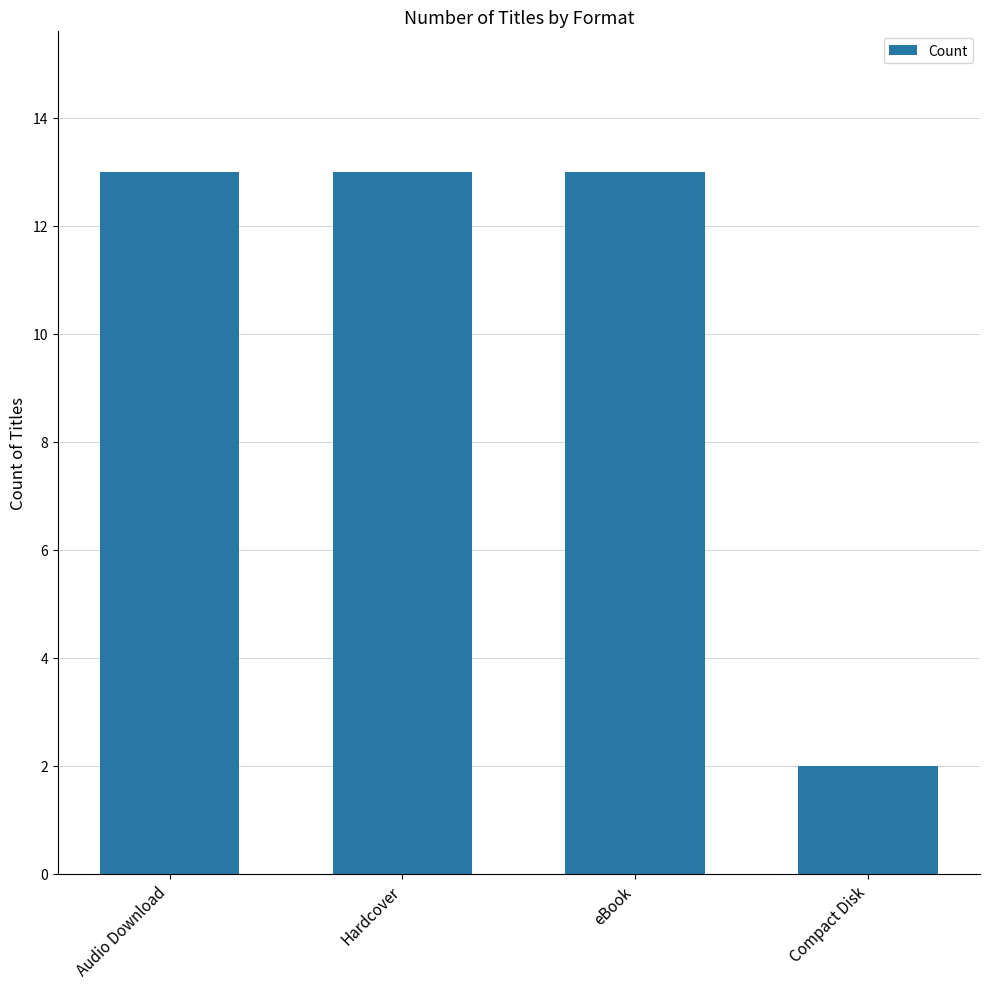

Which has a higher value, eBook or Compact Disk?

eBook